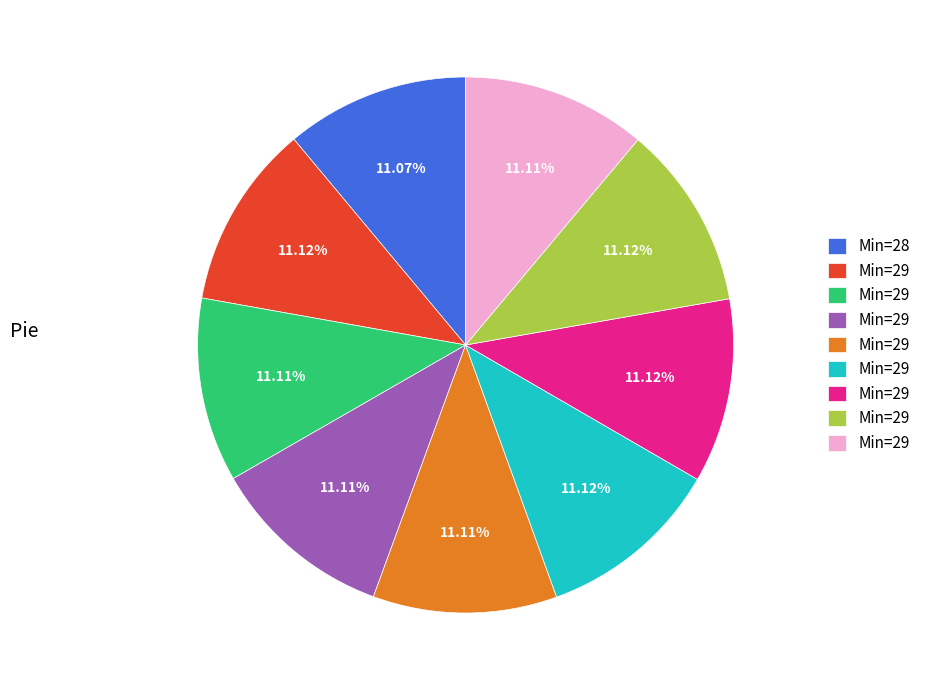

Is there any slice that represents more than half of the pie?

No